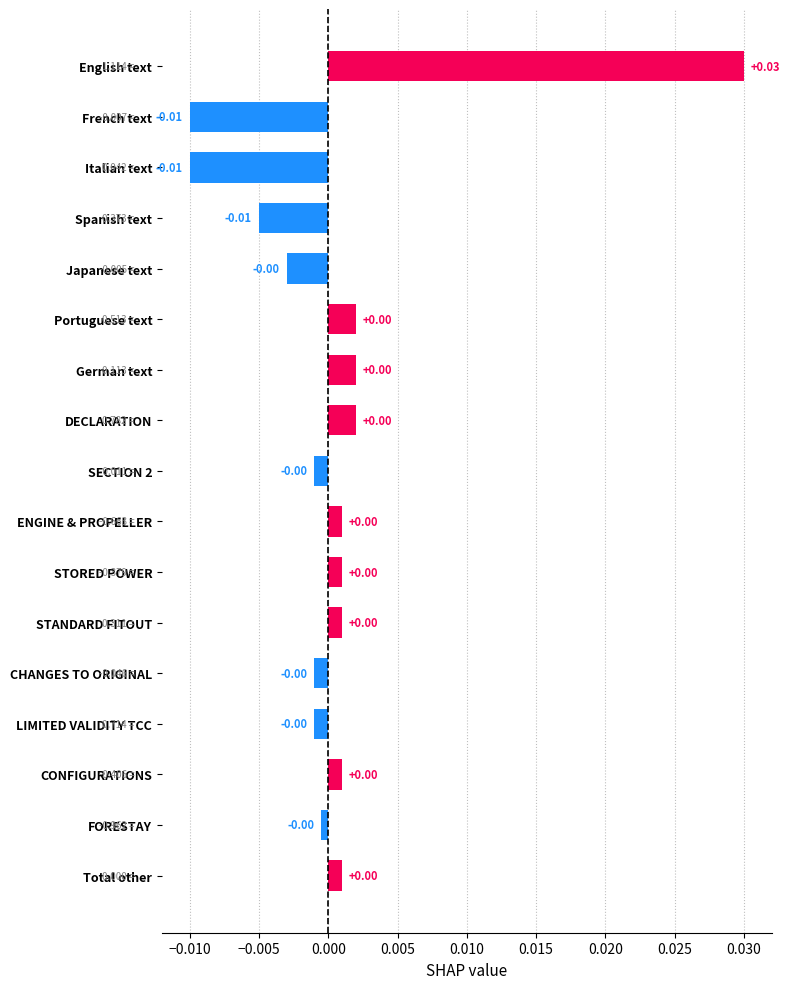

How many values exceed 0?

9